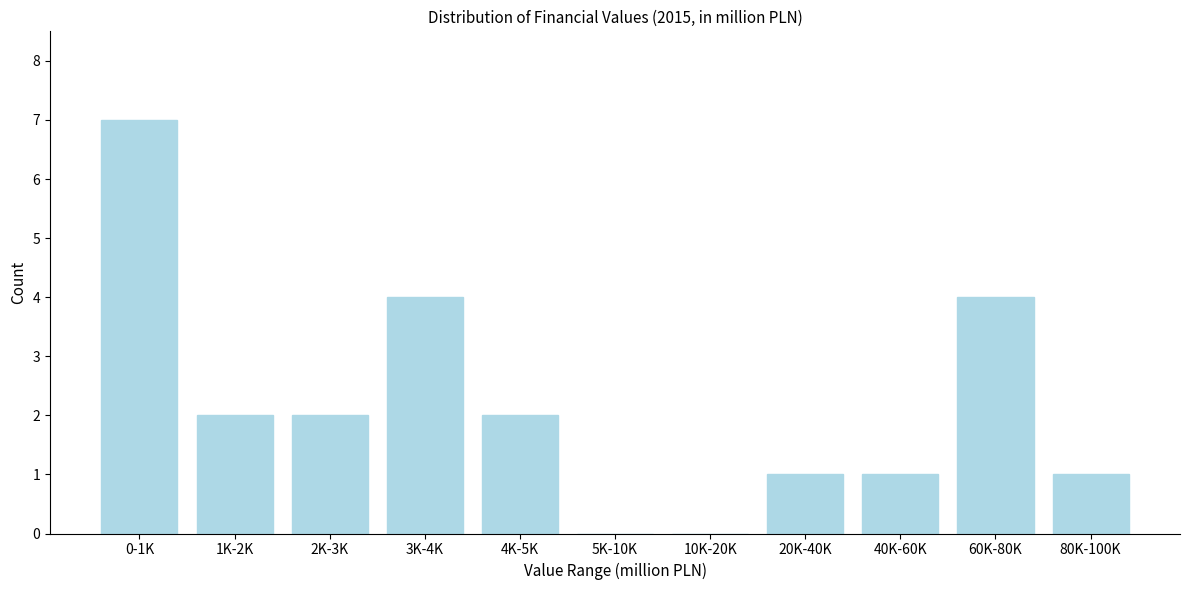

Reading right to left, what are all the values shown in this chart?

80K-100K=1	60K-80K=4	40K-60K=1	20K-40K=1	10K-20K=0	5K-10K=0	4K-5K=2	3K-4K=4	2K-3K=2	1K-2K=2	0-1K=7